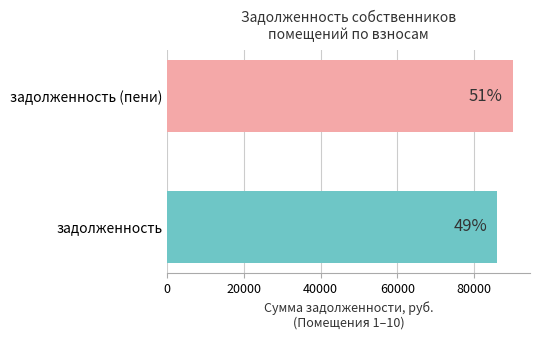

What are all the series names shown in the legend?

задолженность, задолженность (пени)